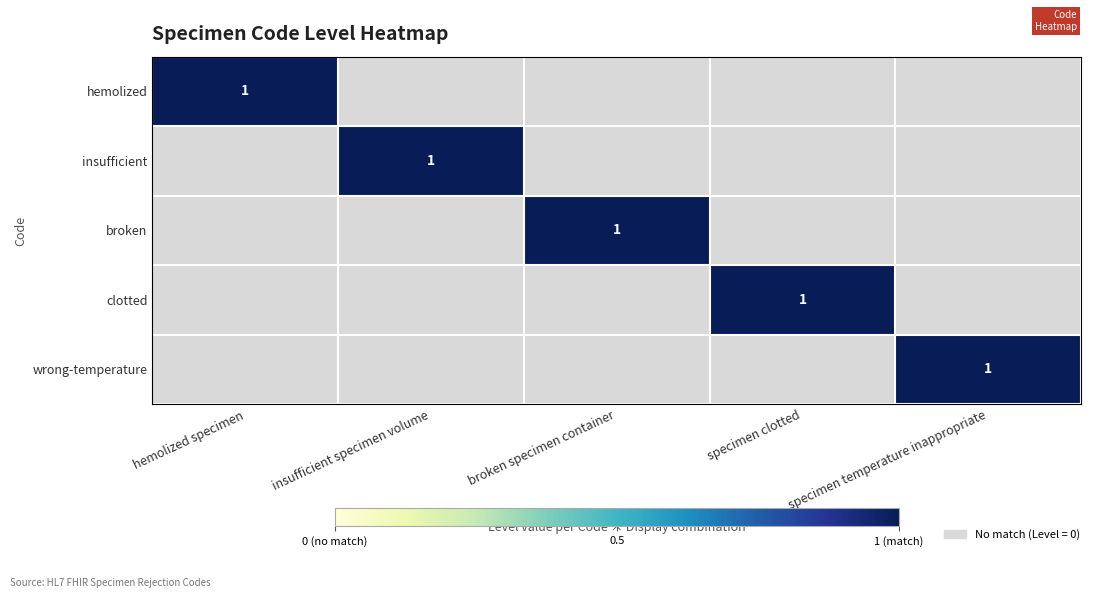

Between insufficient specimen volume and specimen clotted, which is larger?

insufficient specimen volume